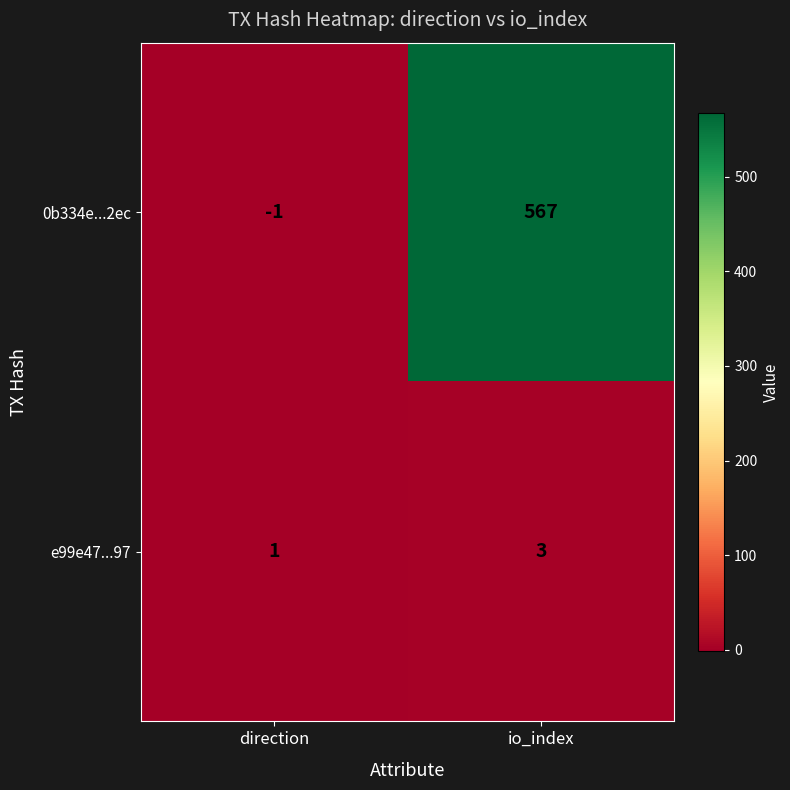

What is the difference between the maximum and minimum values in the 0b334e...2ec series?

568